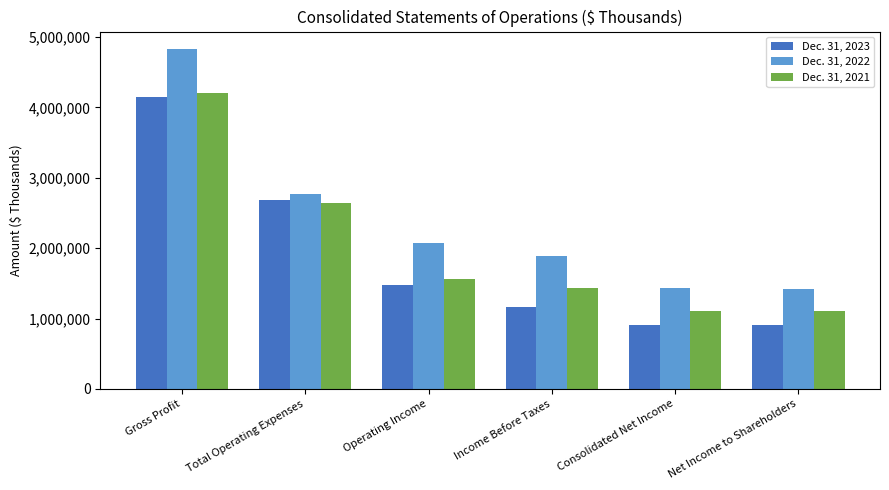

How many bars are there in each group?

3